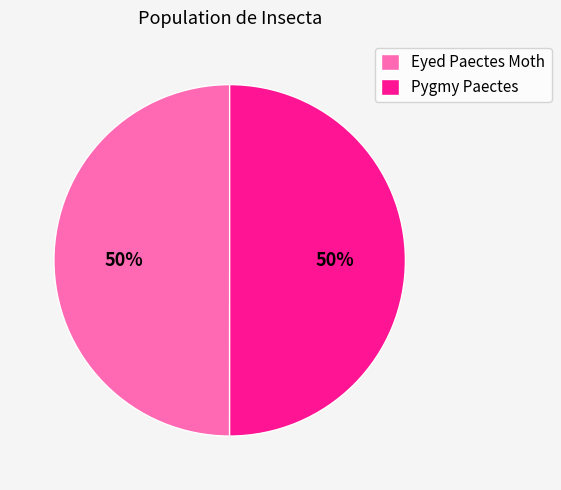

To the nearest percent, what is the average slice percentage?

50%